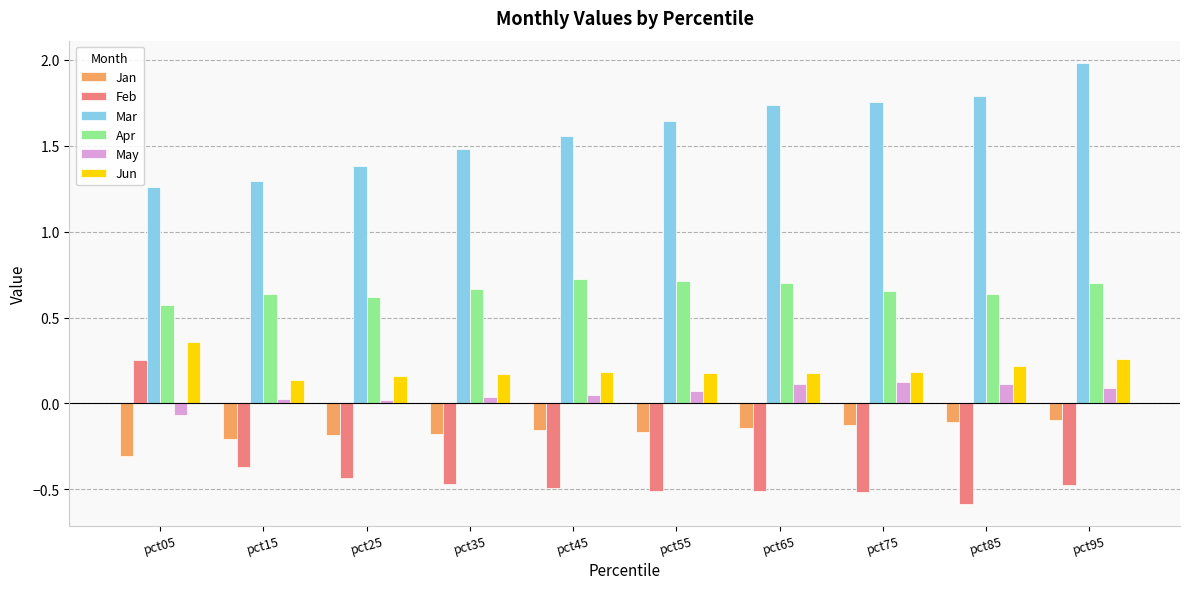

Which category has the highest value in the Mar series?

pct95